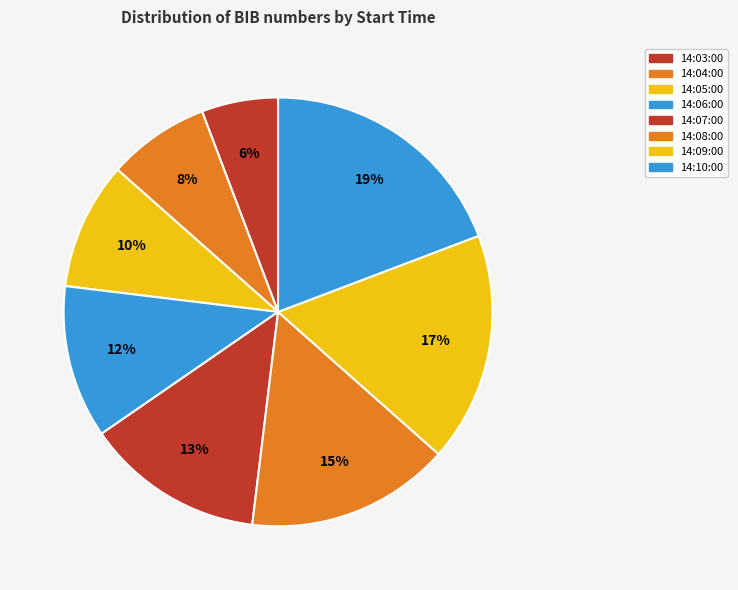

How many segments does this pie chart have?

8